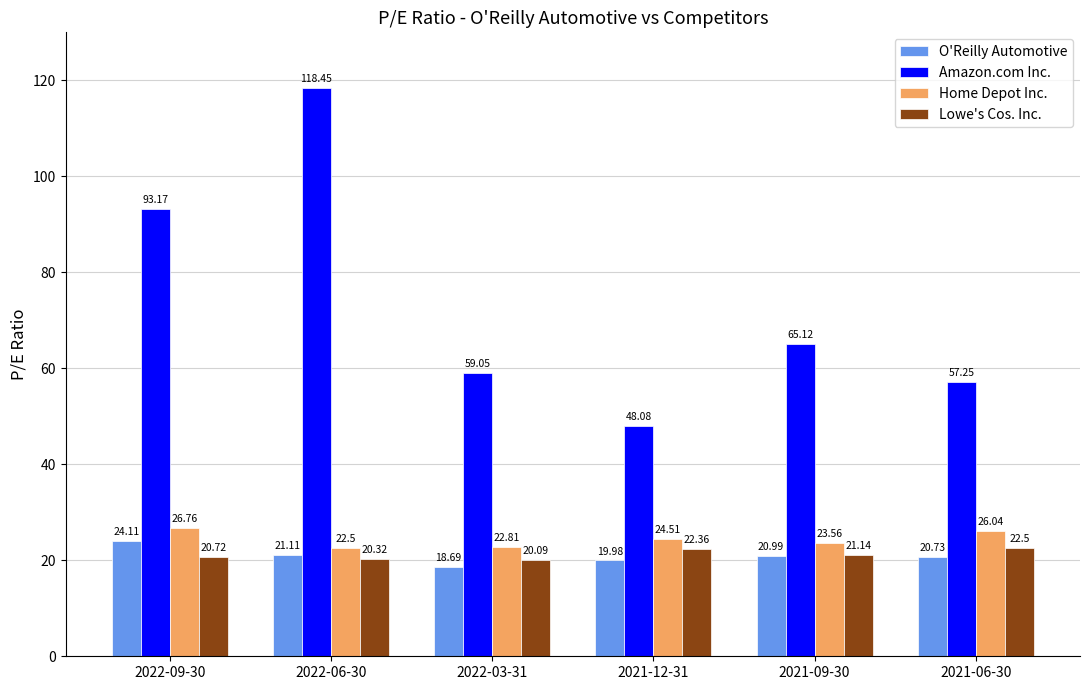

What is the label of the 4th bar from the right?

2022-03-31